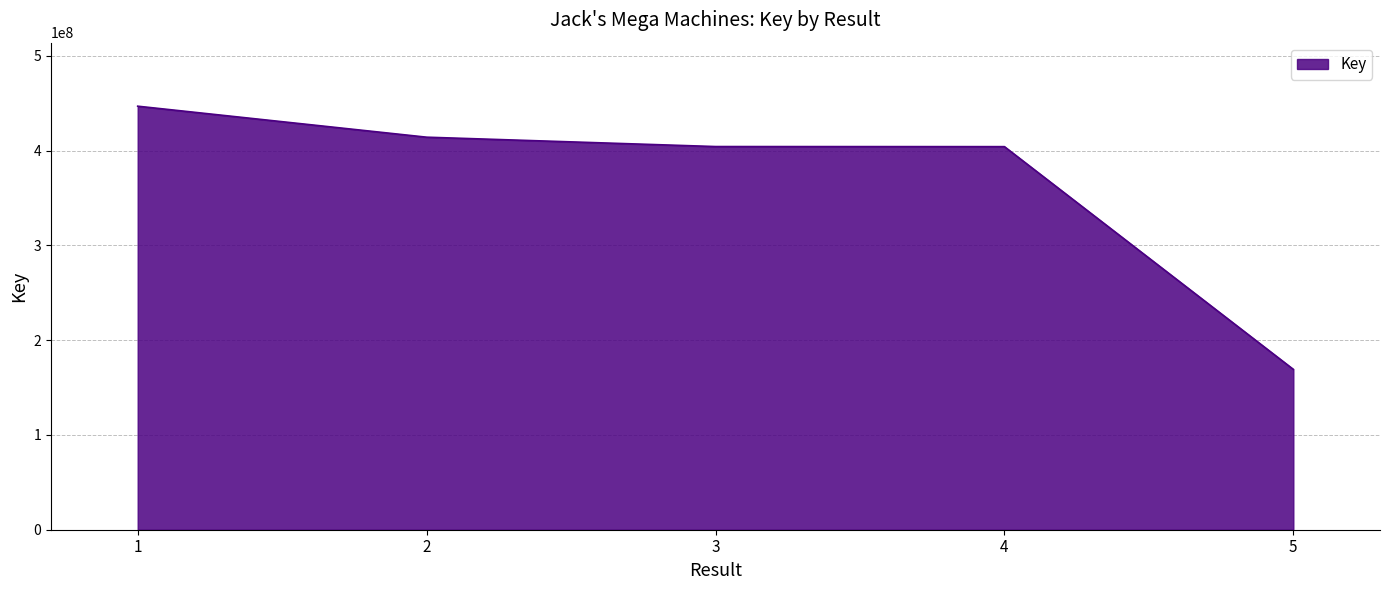

At which label does the data first exceed 404314893?

1